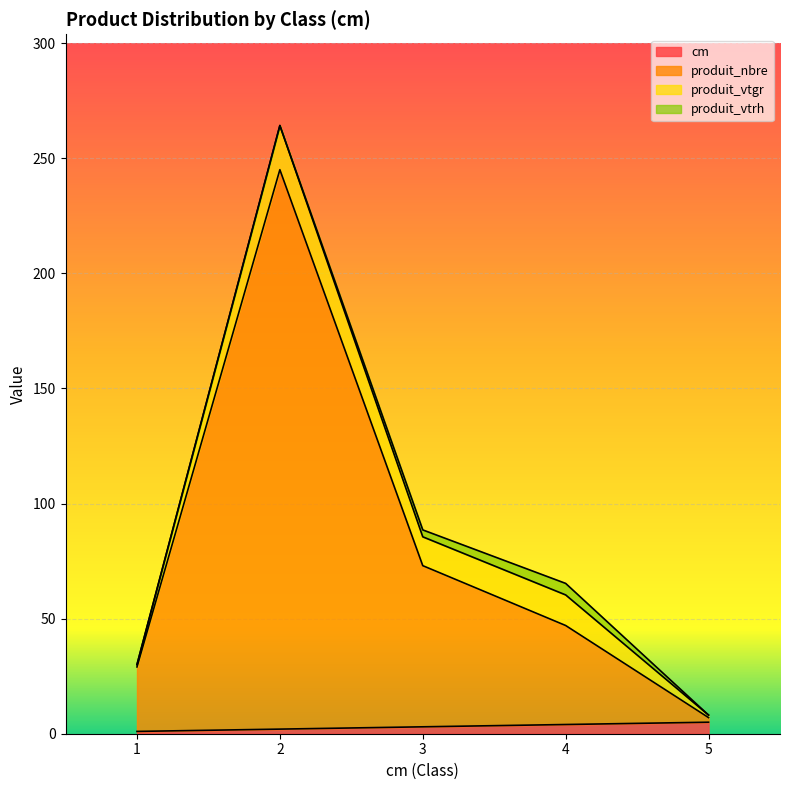

The cm series shows 5 at 5. True or false?

True